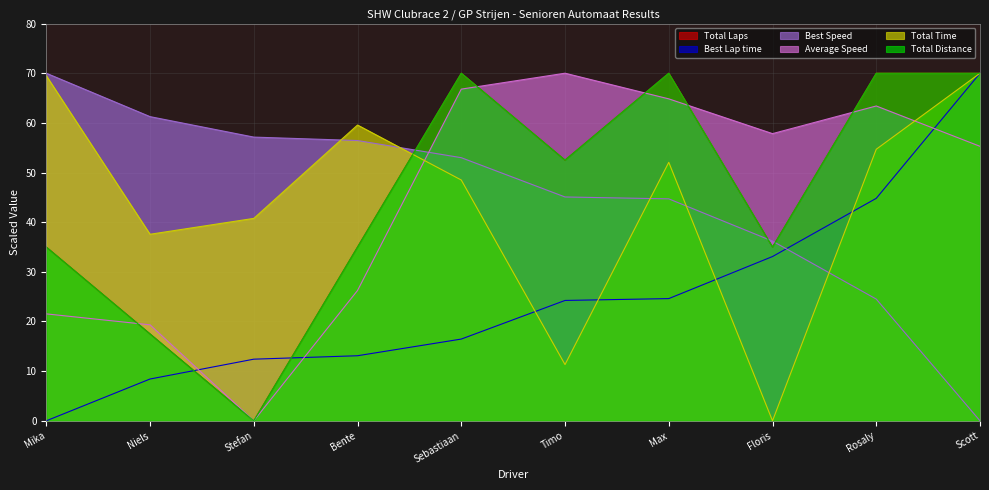

Where is Average Speed nearest to the value 35?

Bente